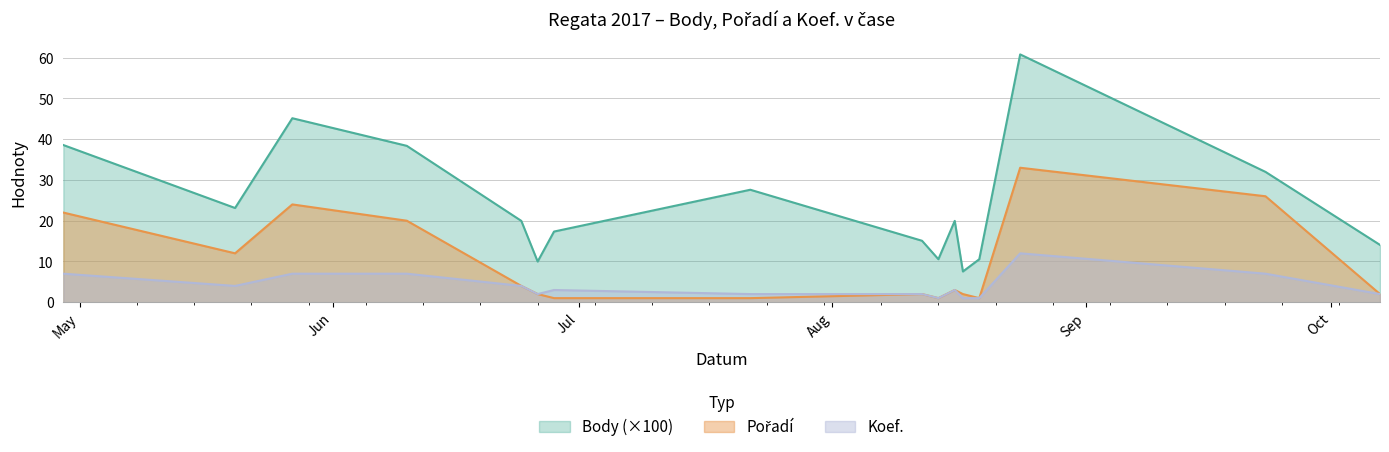

Does the chart display data point markers on the line(s)?

No